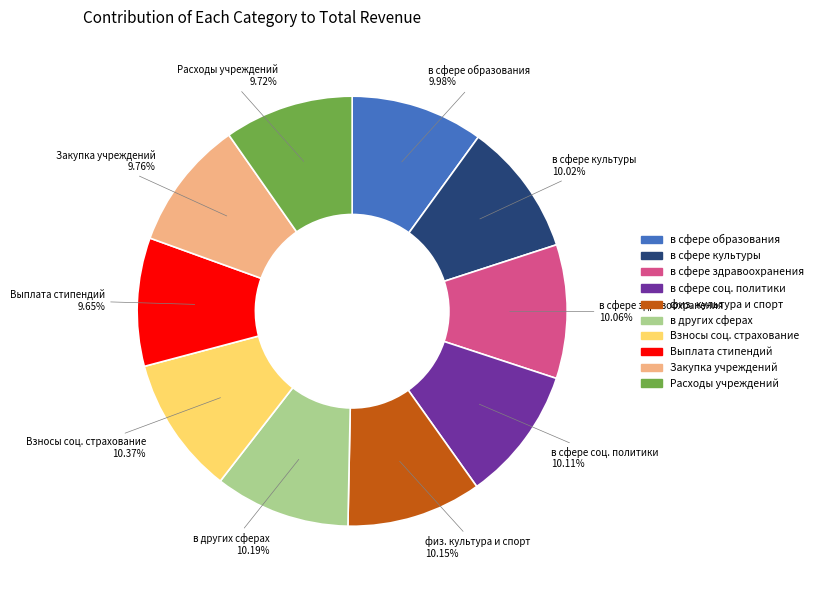

Is there a majority slice in this chart?

No